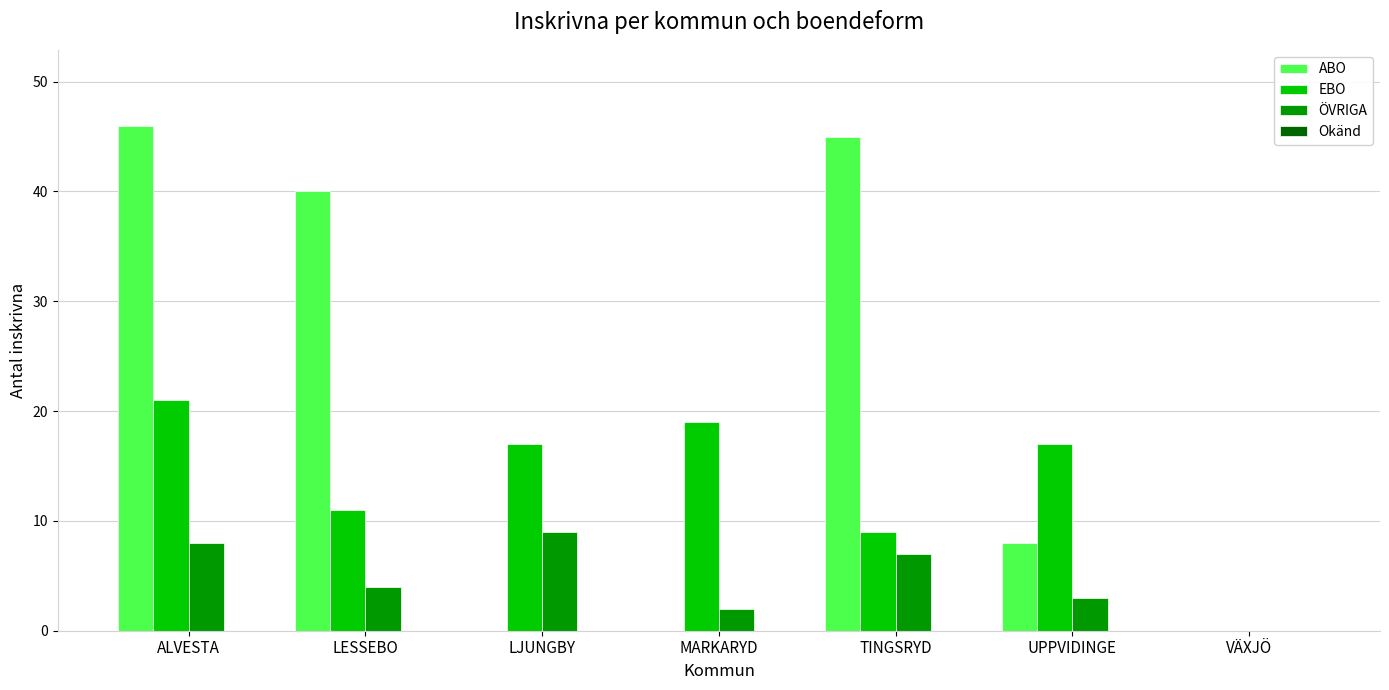

The EBO series shows 15 at LESSEBO. True or false?

False